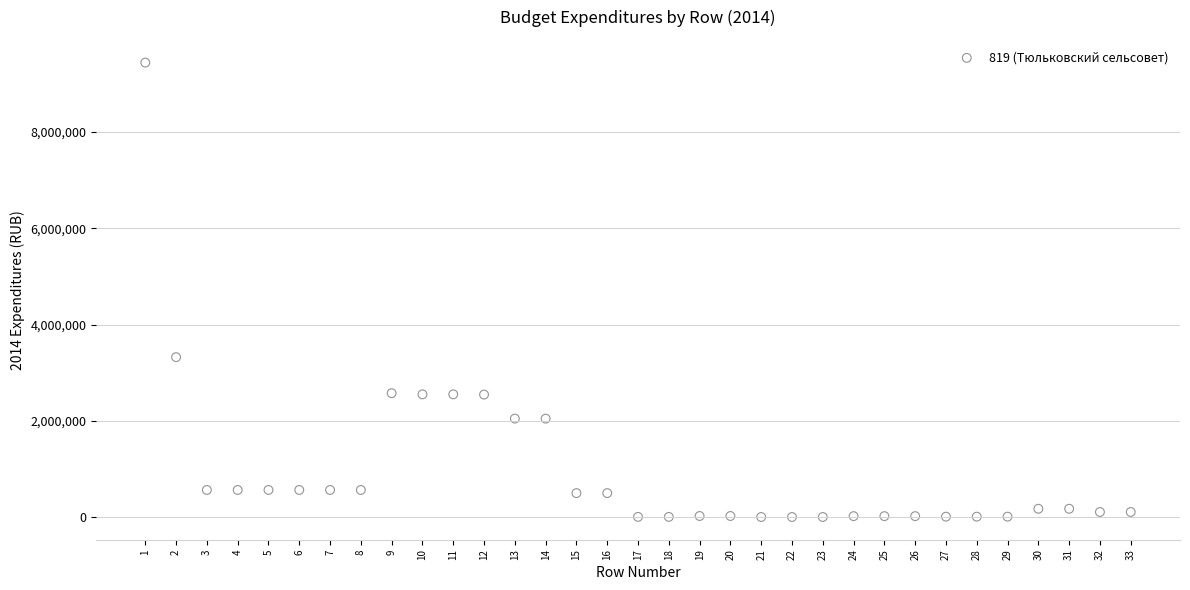

What Y value in the scatter plot is closest to 4721170?

3322631.0